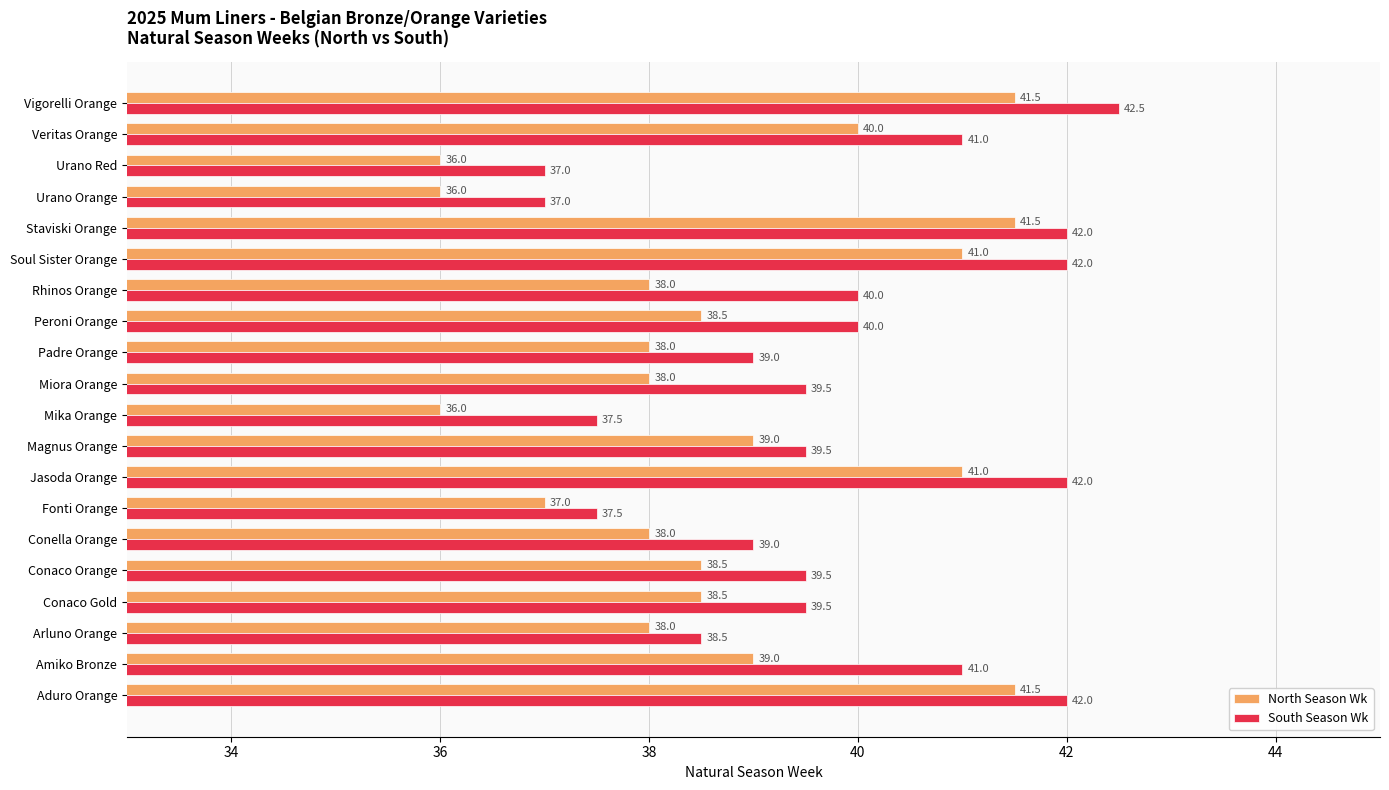

The South Season Wk series shows 61.2 at Peroni Orange. True or false?

False